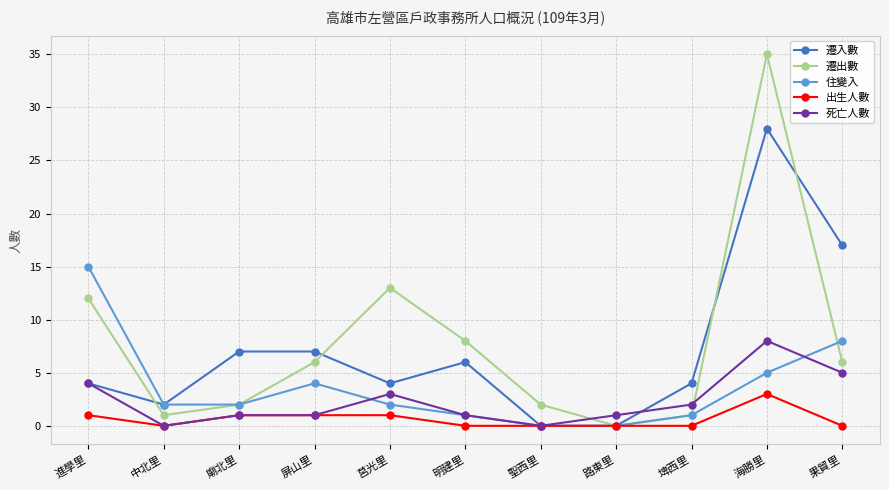

How many times do 遷出數 and 死亡人數 cross each other?

2